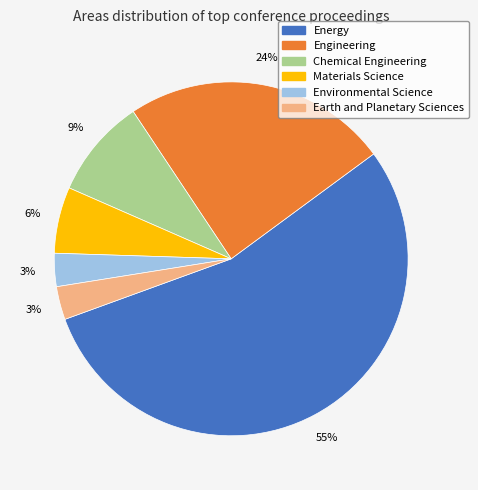

What is the largest slice in the pie chart?

Energy